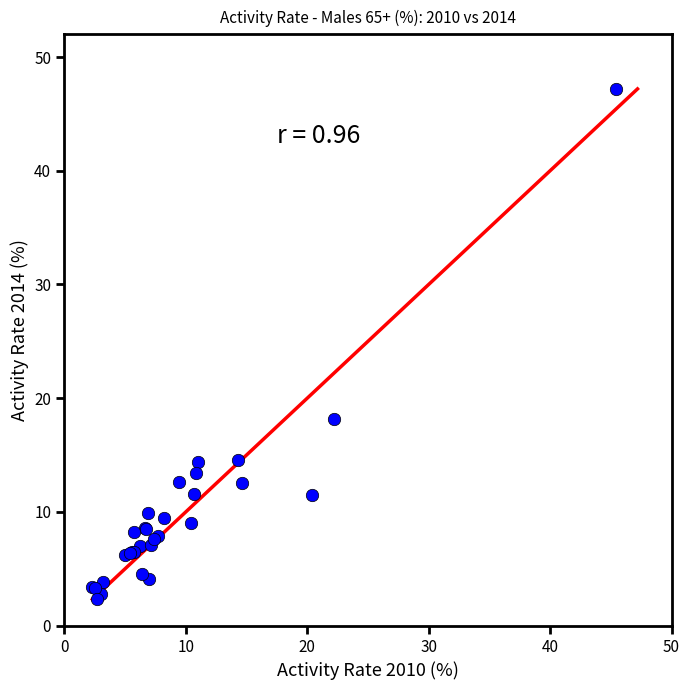

What Y value in the scatter plot is closest to 24?

18.2